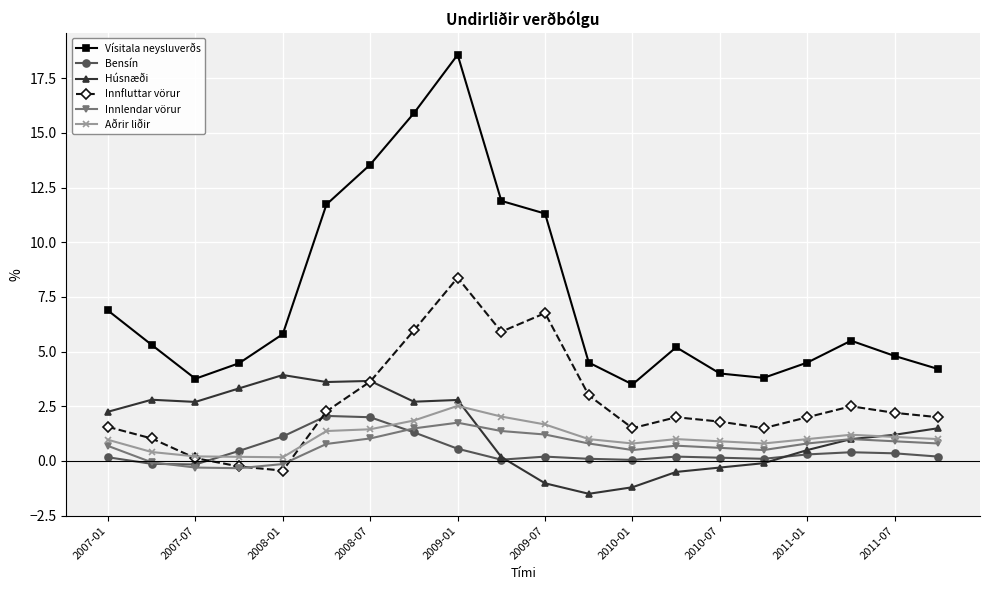

Which series has the largest total across all categories?

Vísitala neysluverðs